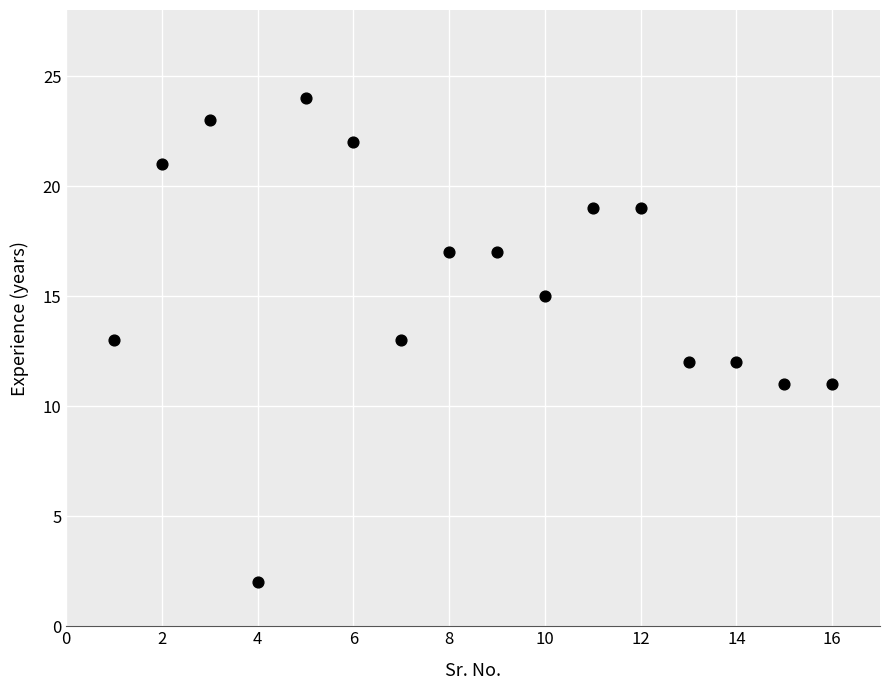

What is the range of Y values (max minus min)?

22